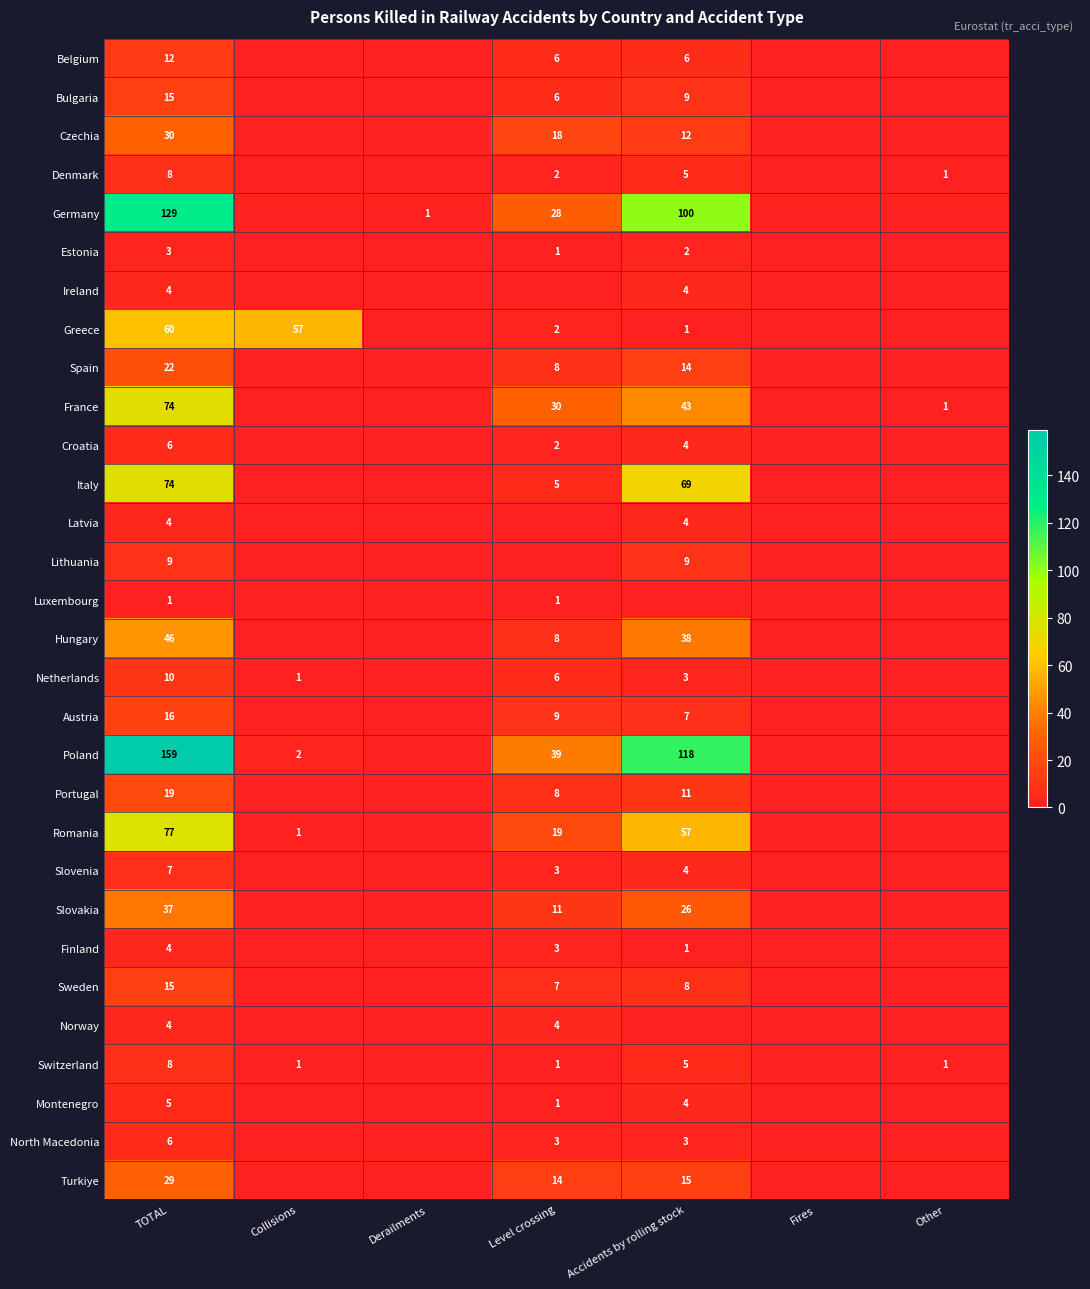

Is it true that Italy equals 44 at Accidents by rolling stock?

False